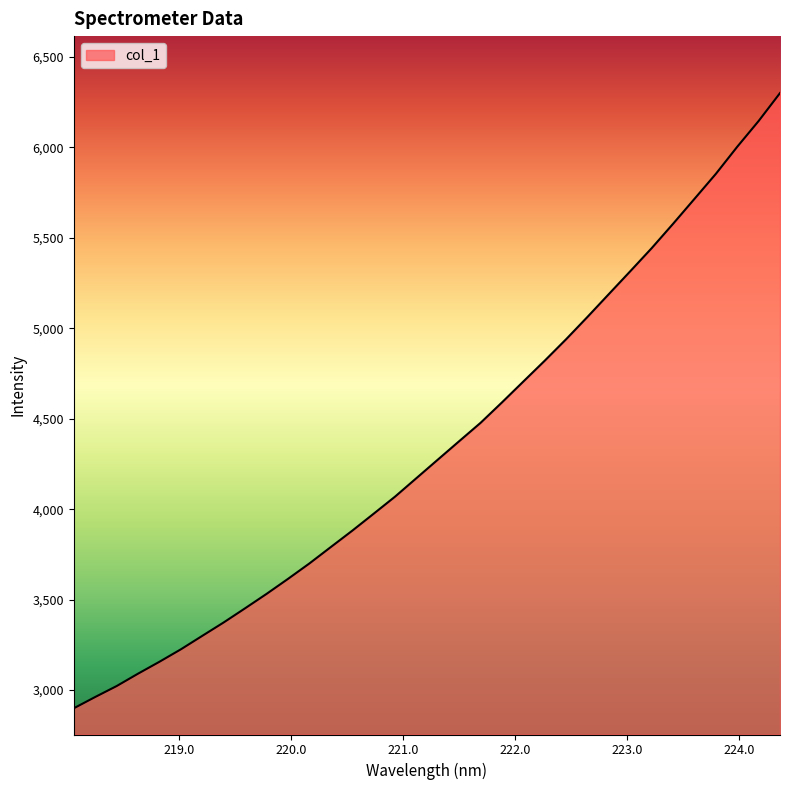

What is the difference between the maximum and minimum values?

3401.4